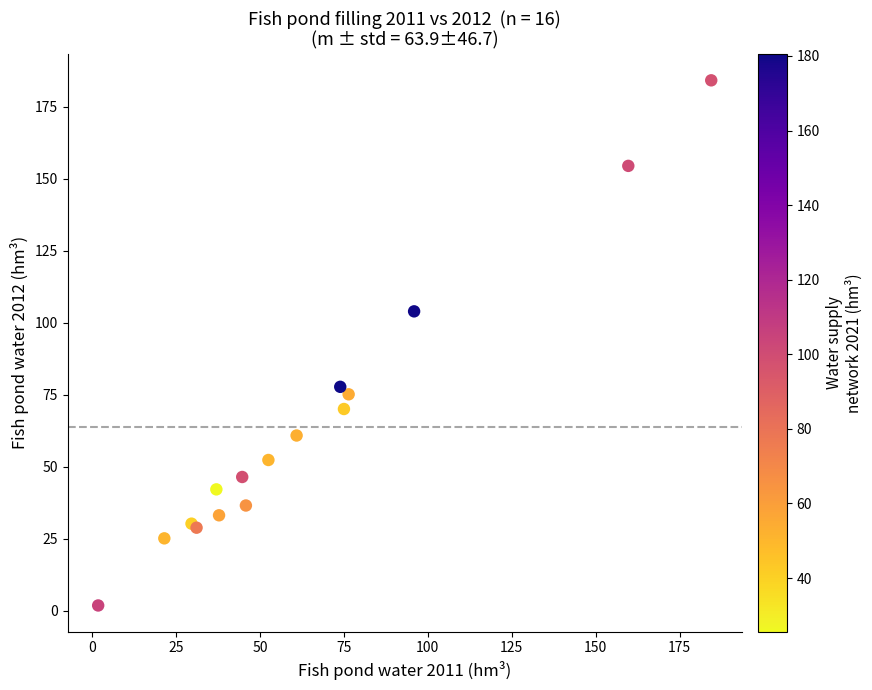

What Y value in the scatter plot is closest to 92?

103.9